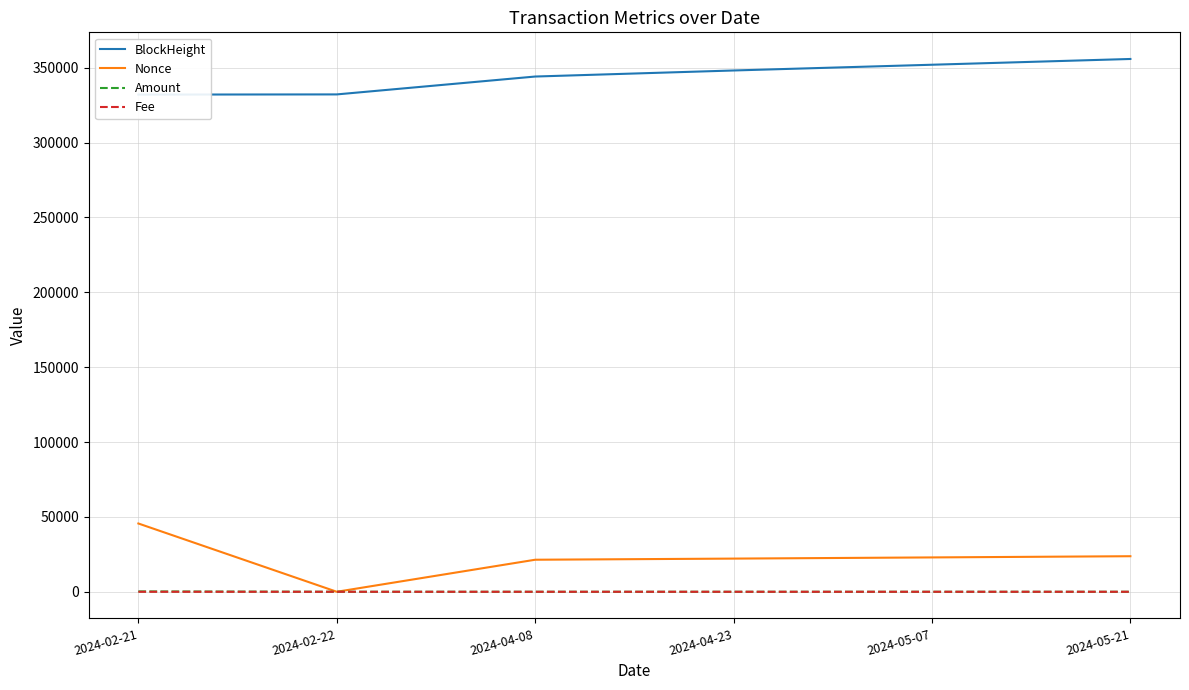

Reading left to right, transcribe all the data shown in this chart.

BlockHeight: 332063.0	332180.0	344122.0	348164.0	352001.0	355850.0
Nonce: 45599.0	0.0	21395.0	22152.0	22941.0	23743.0
Amount: 230.8	0.0	1.8	1.6	1.6	1.8
Fee: 0.2	0.0	0.0	0.0	0.0	0.0